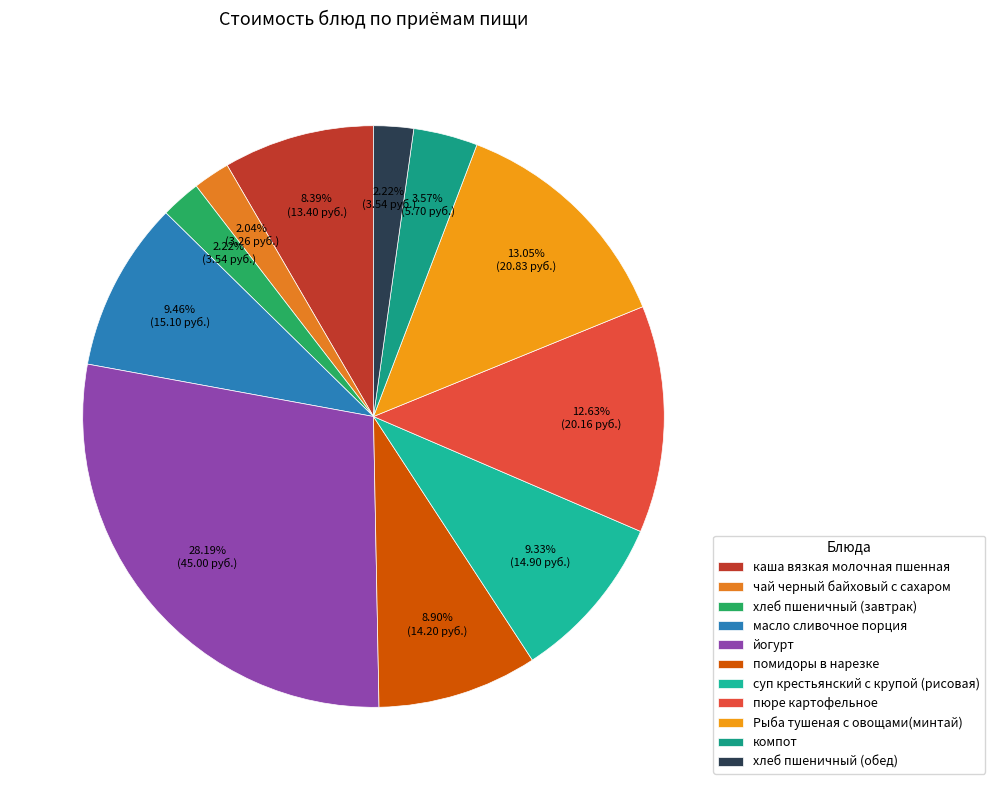

How many slices are in this pie chart?

11